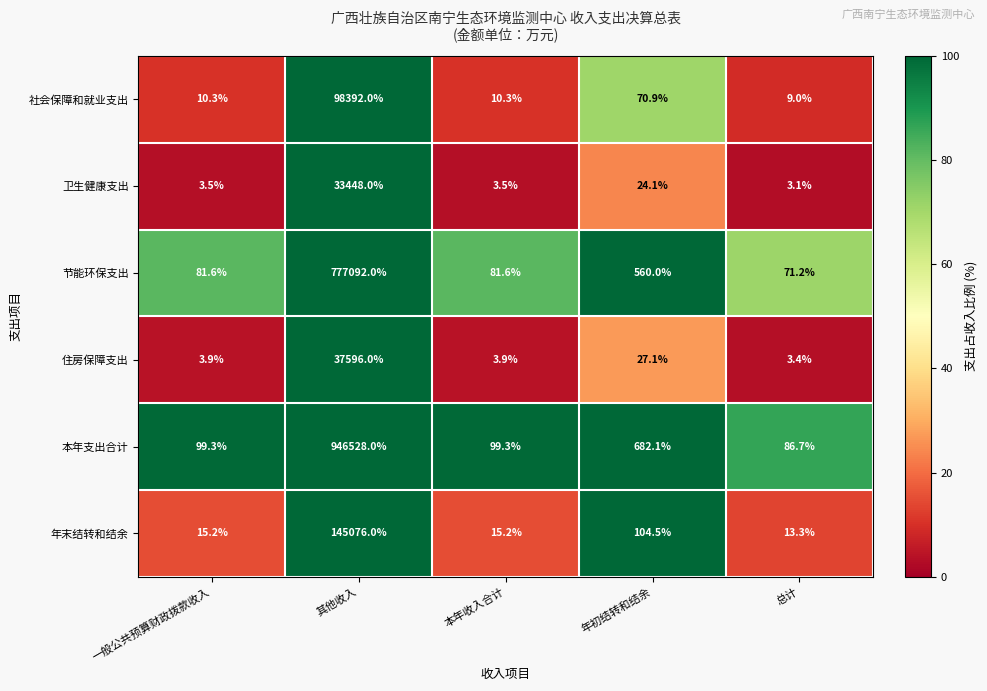

What is the greatest value displayed?

946528.0